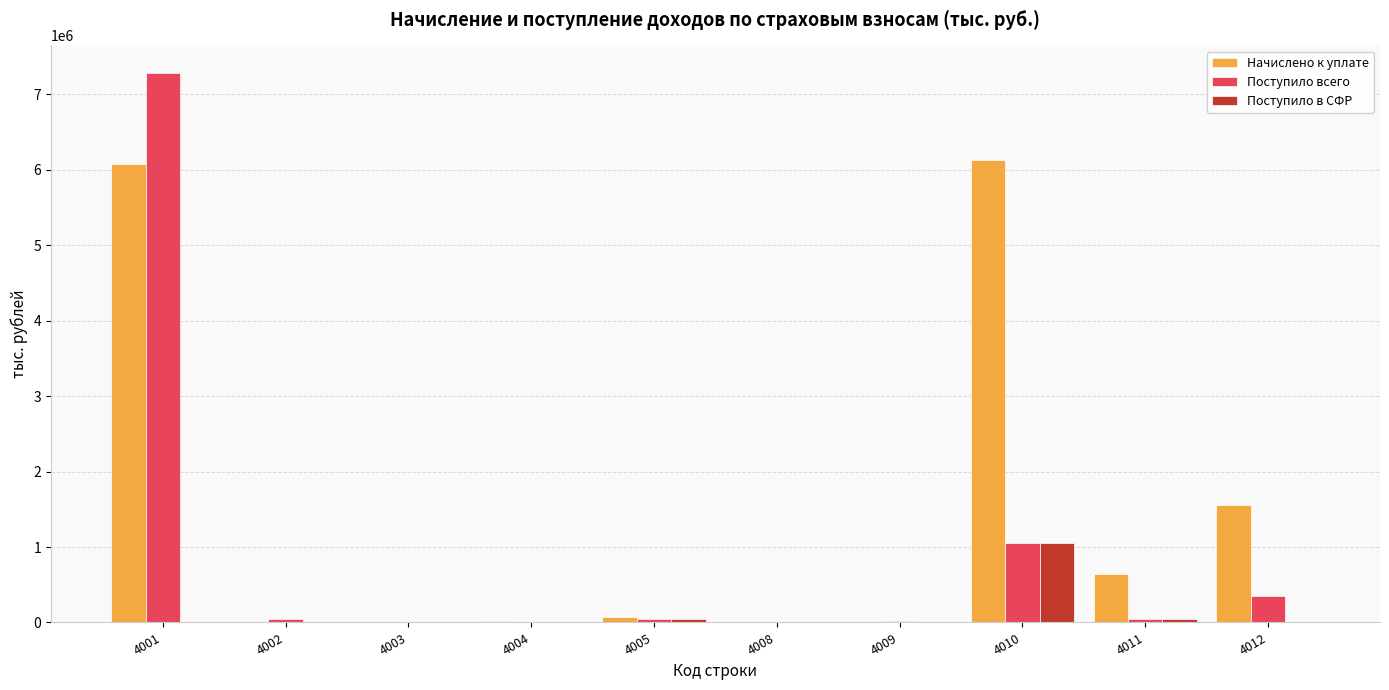

True or false: Поступило всего has a value of 608370 at 4010.

False